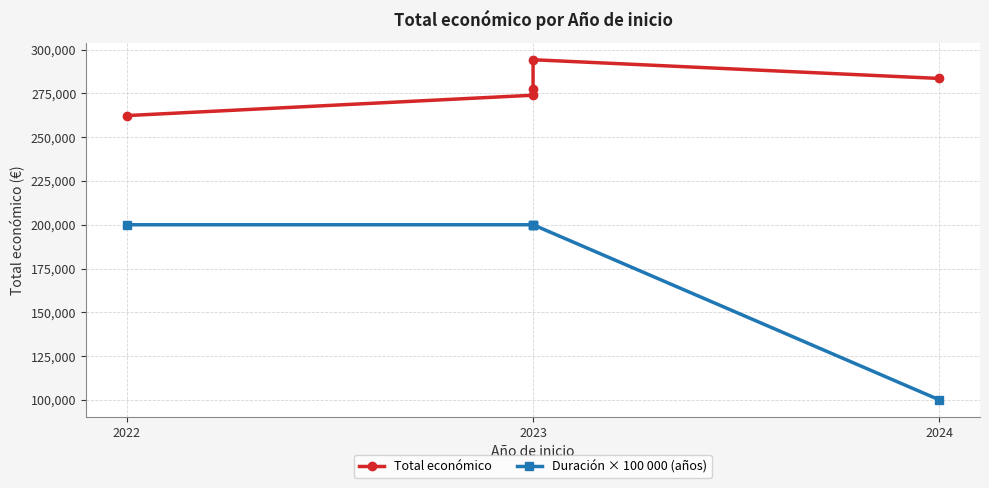

The value of Total económico at 2024 is 283527. True or false?

True